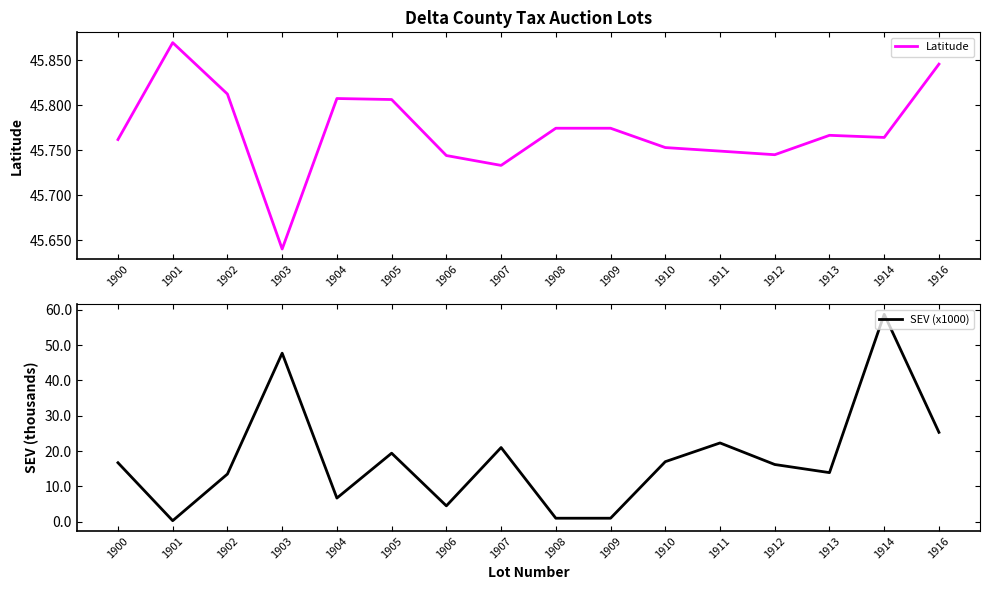

How many interior local peaks does the SEV (x1000) series have?

5